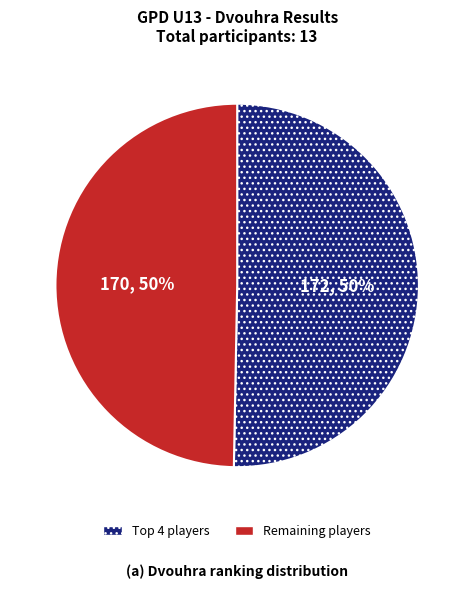

To the nearest percent, what is the average slice percentage?

50%